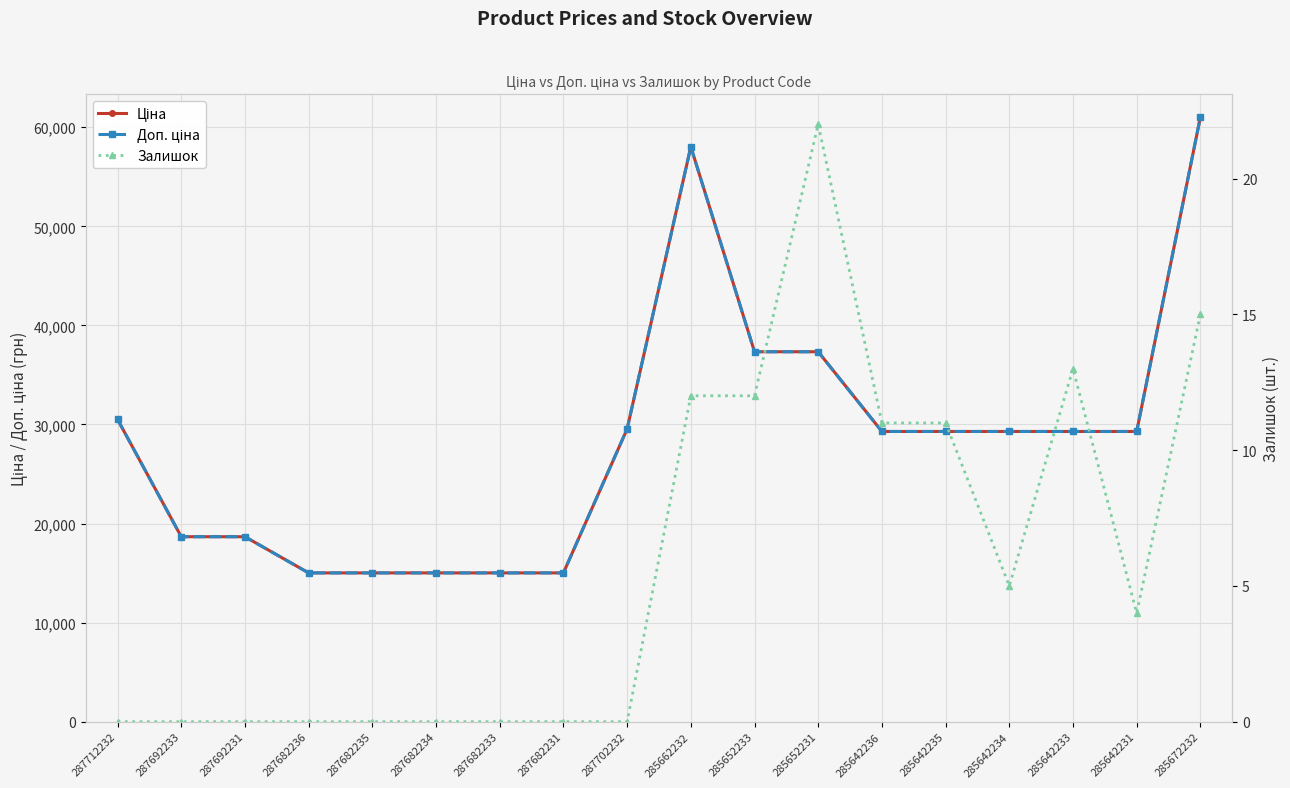

Which series has the widest spread of values?

Ціна